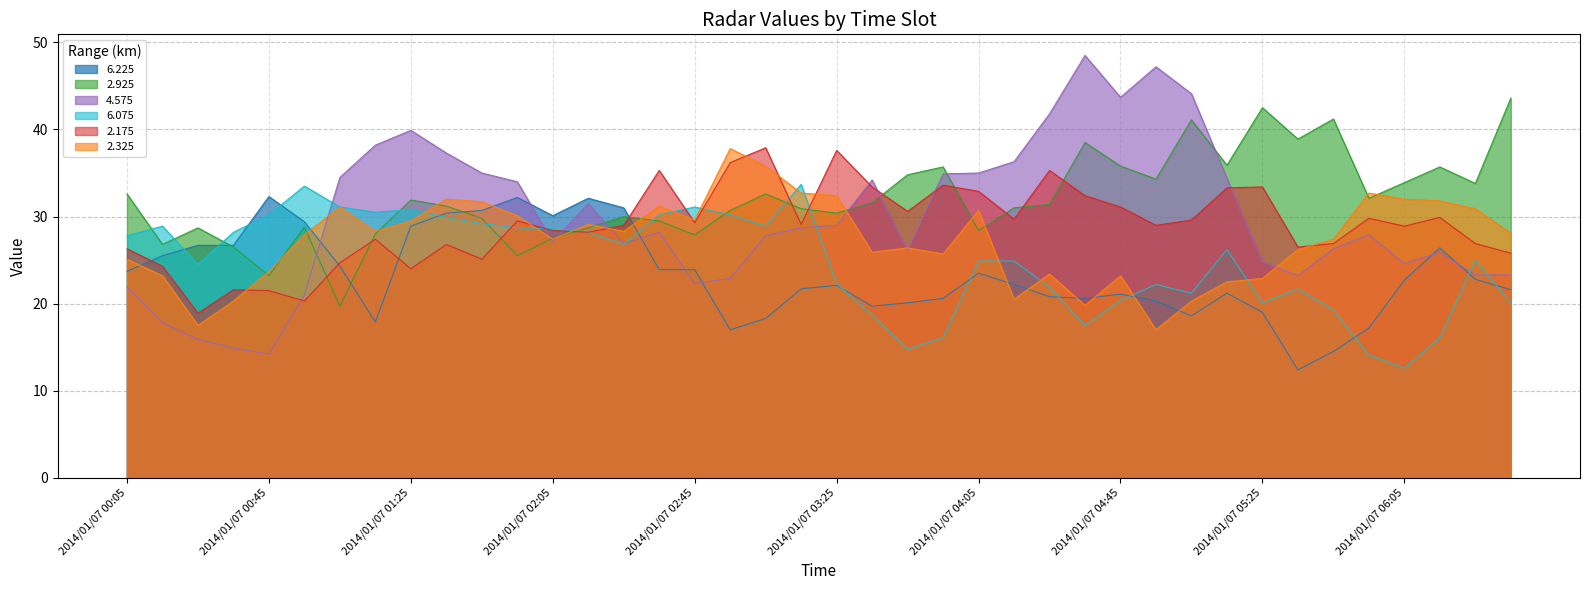

What is the difference between the 6.075 values at 2014/01/07 00:45 and 2014/01/07 06:25?

5.2